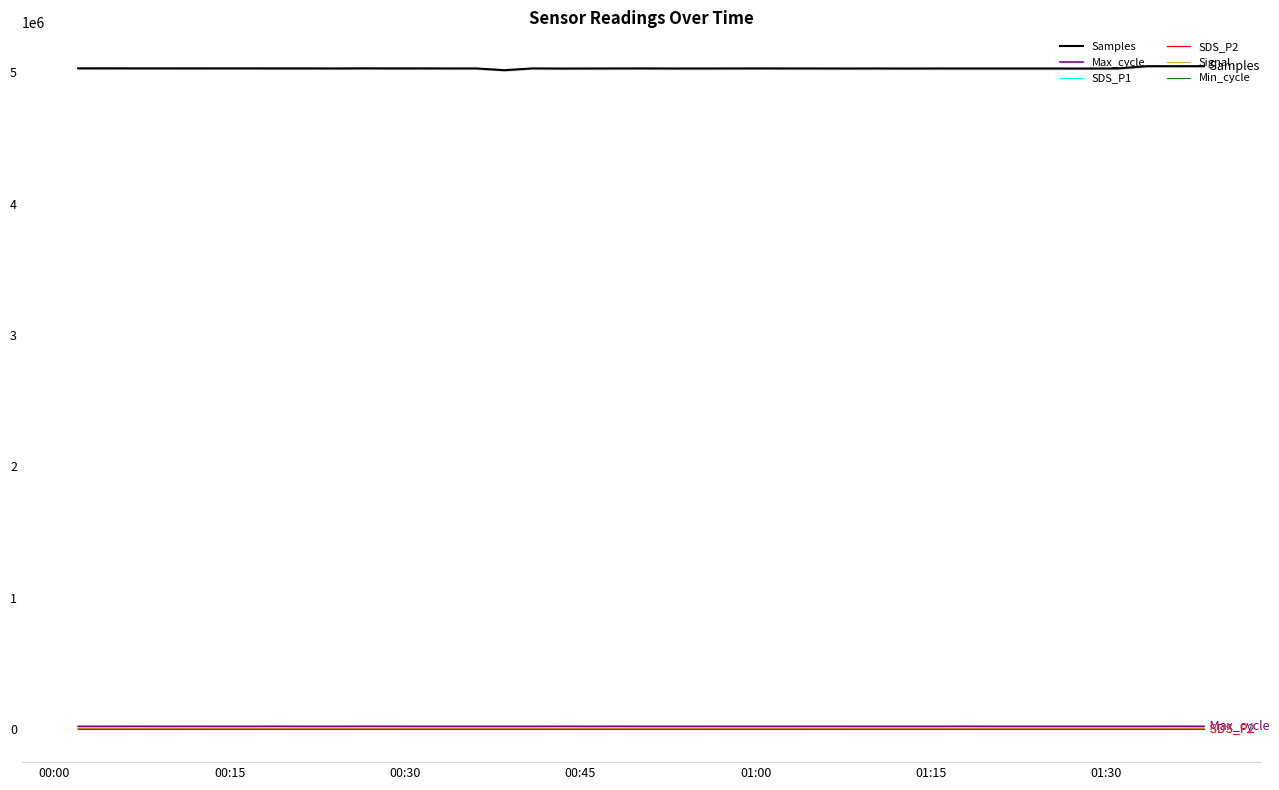

True or false: Samples and Signal cross at least once.

False